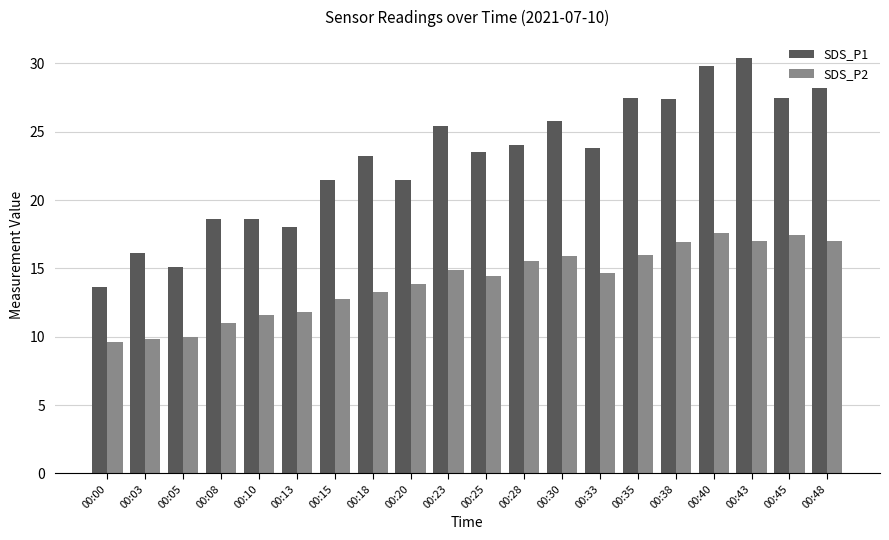

The value of SDS_P2 at 00:35 is 8.5. True or false?

False